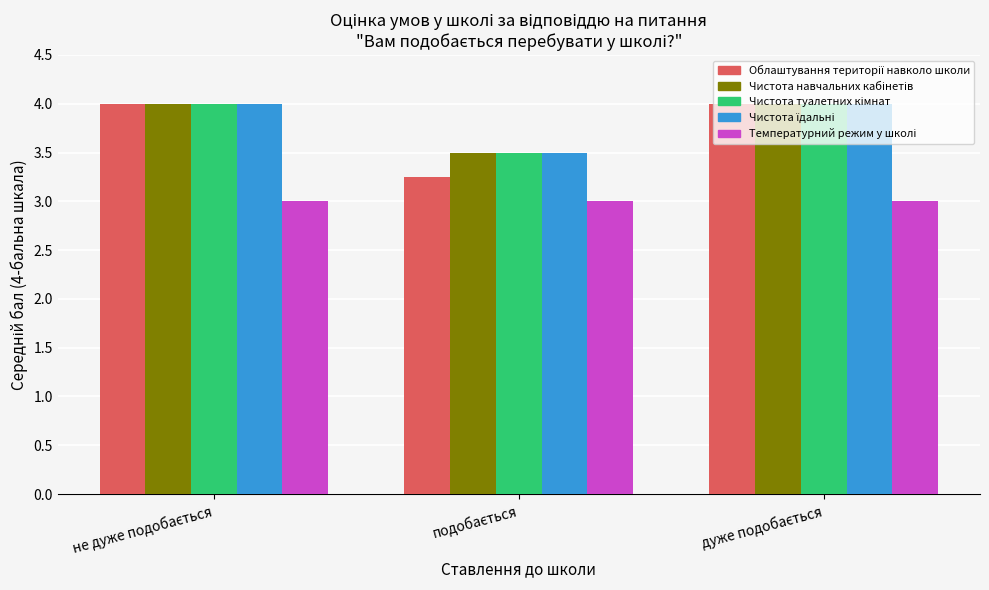

Are the bars horizontal?

No